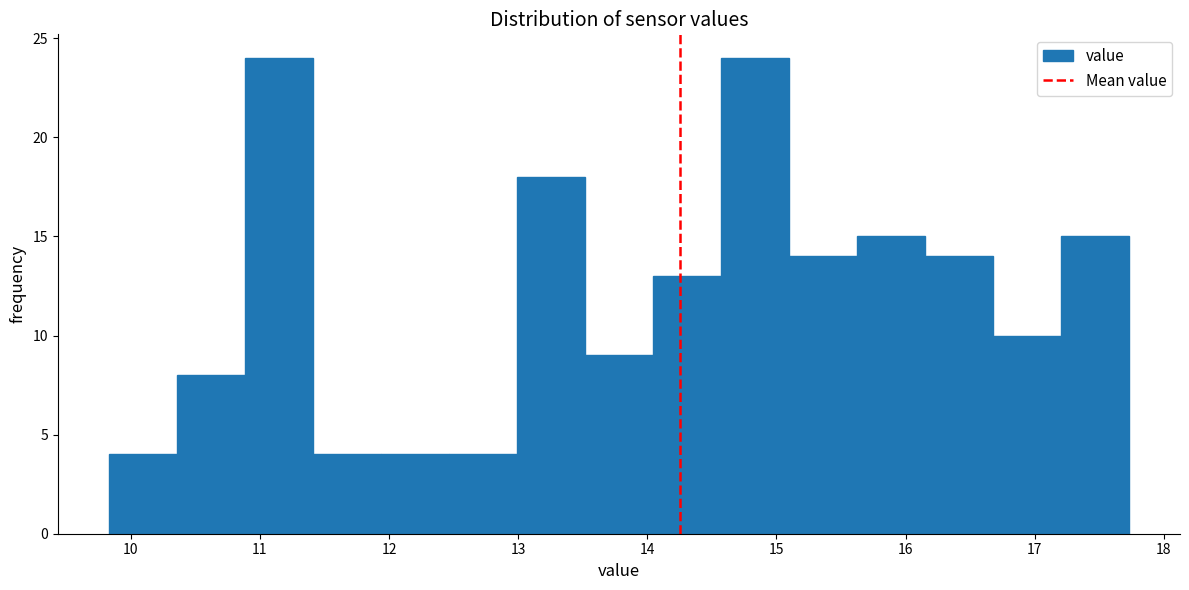

Reading left to right, transcribe this chart: for each bar, give the range it covers on the x-axis and its height. Neither the bar edges nor the heights are printed on the chart, so give them approximately, as read against the axes.

9.8 to 10.4: 4
10.4 to 10.9: 8
10.9 to 11.4: 24
11.4 to 11.9: 4
11.9 to 12.5: 4
12.5 to 13.0: 4
13.0 to 13.5: 18
13.5 to 14.0: 9
14.0 to 14.6: 13
14.6 to 15.1: 24
15.1 to 15.6: 14
15.6 to 16.2: 15
16.2 to 16.7: 14
16.7 to 17.2: 10
17.2 to 17.7: 15